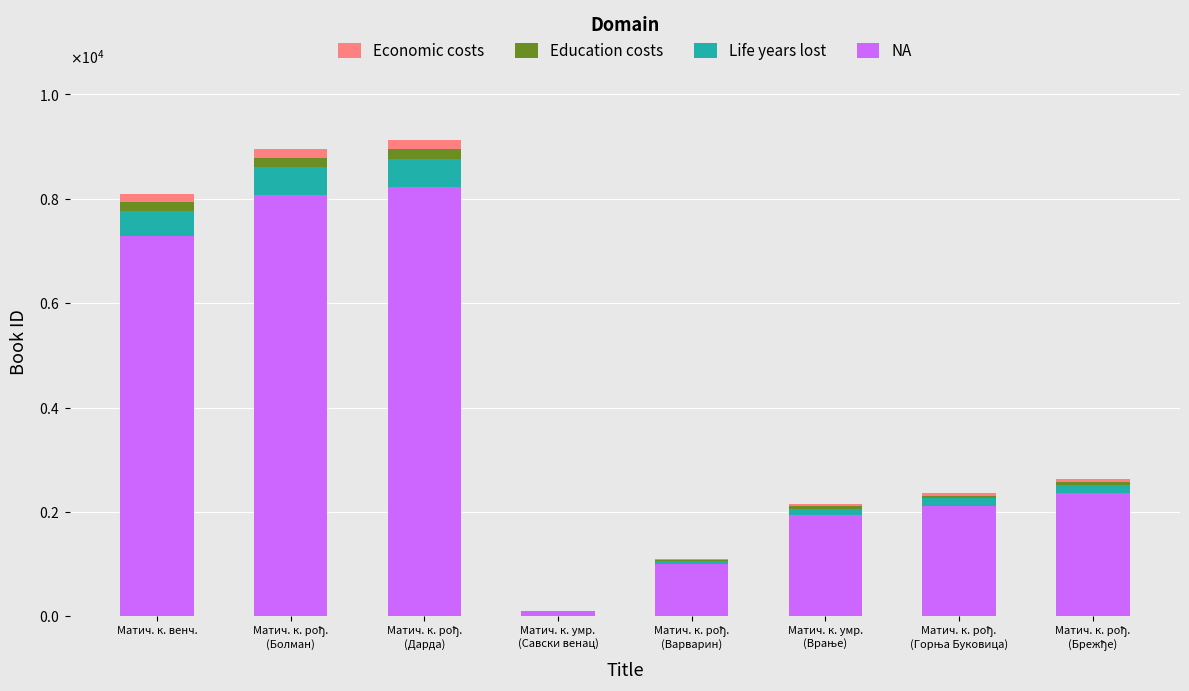

Are the bars horizontal?

No